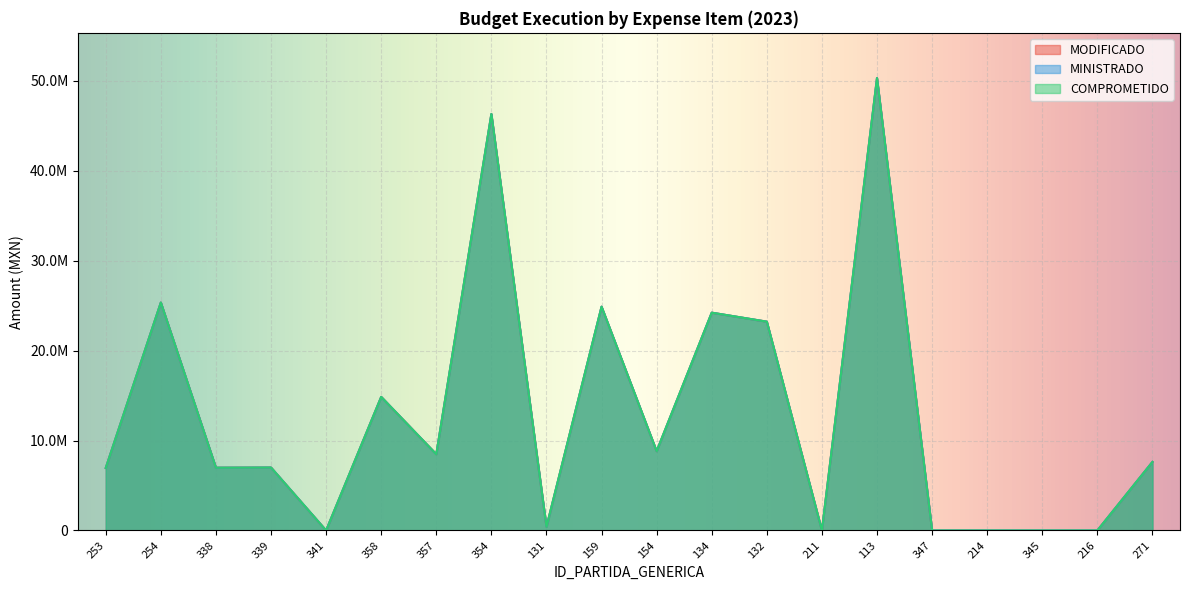

The value of MODIFICADO at 354 is 60248865.7. True or false?

False